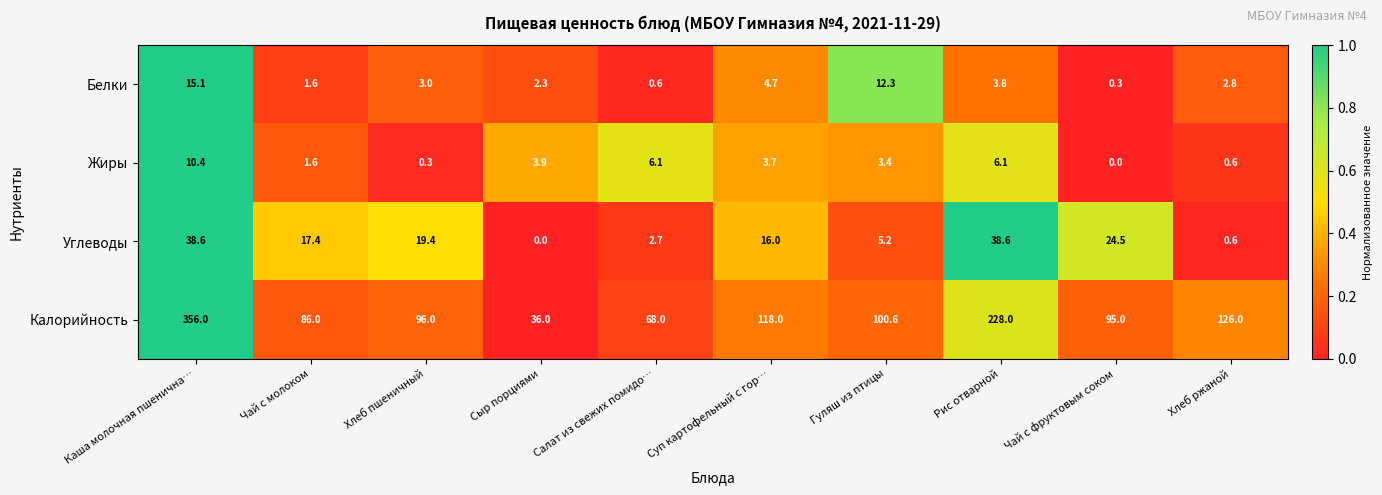

What is the difference between the highest and lowest values at Суп картофельный с гор…?

114.3